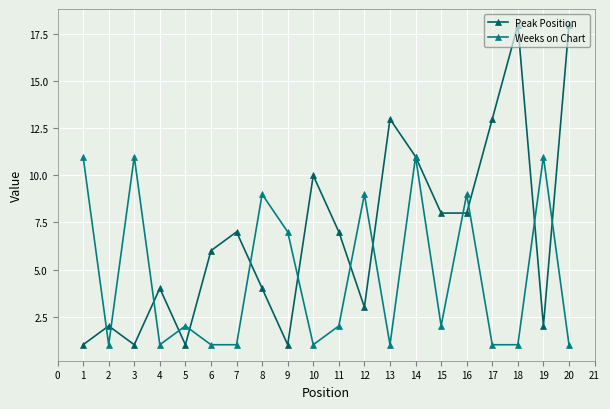

Between which two adjacent categories do Weeks on Chart and Peak Position first intersect?

1 and 2